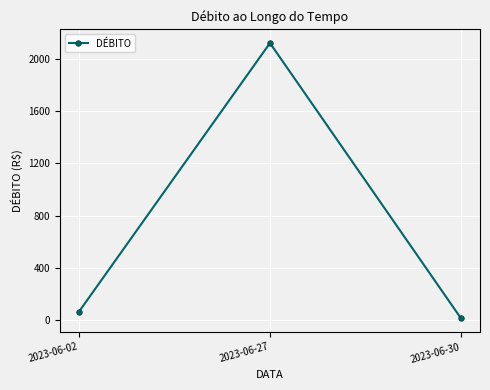

What is the value of the 1st point from the left?

62.5